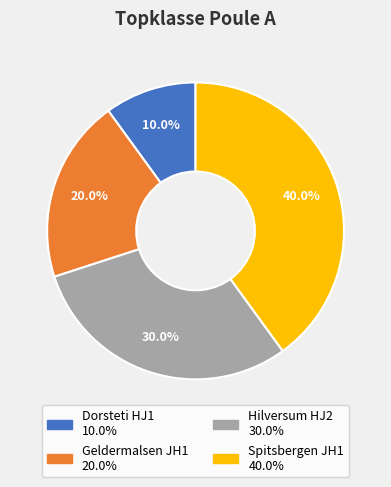

To the nearest percent, what is the combined percentage of Spitsbergen JH1 and Geldermalsen JH1?

60%